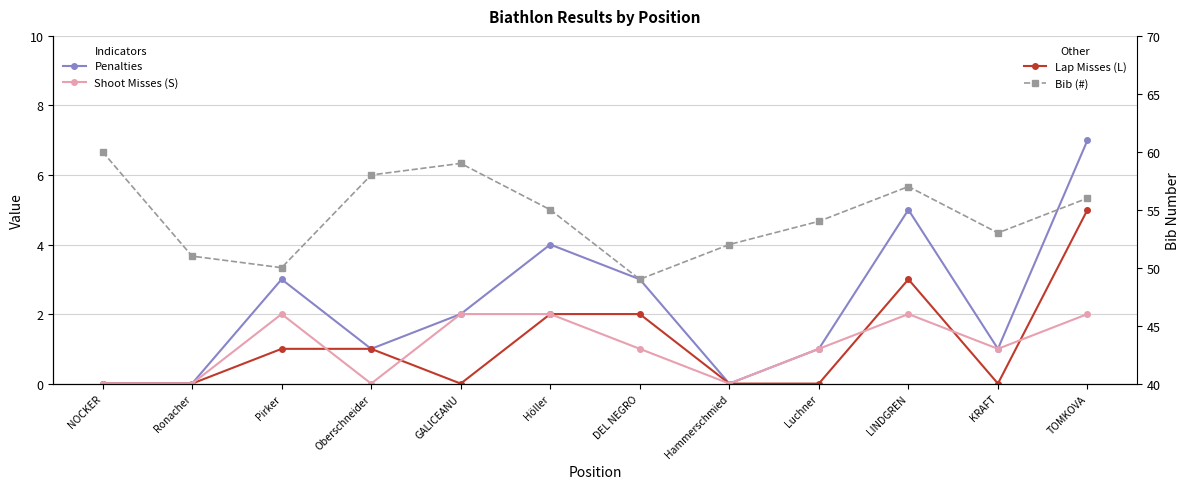

At which category is the sum across all series the highest?

TOMKOVA